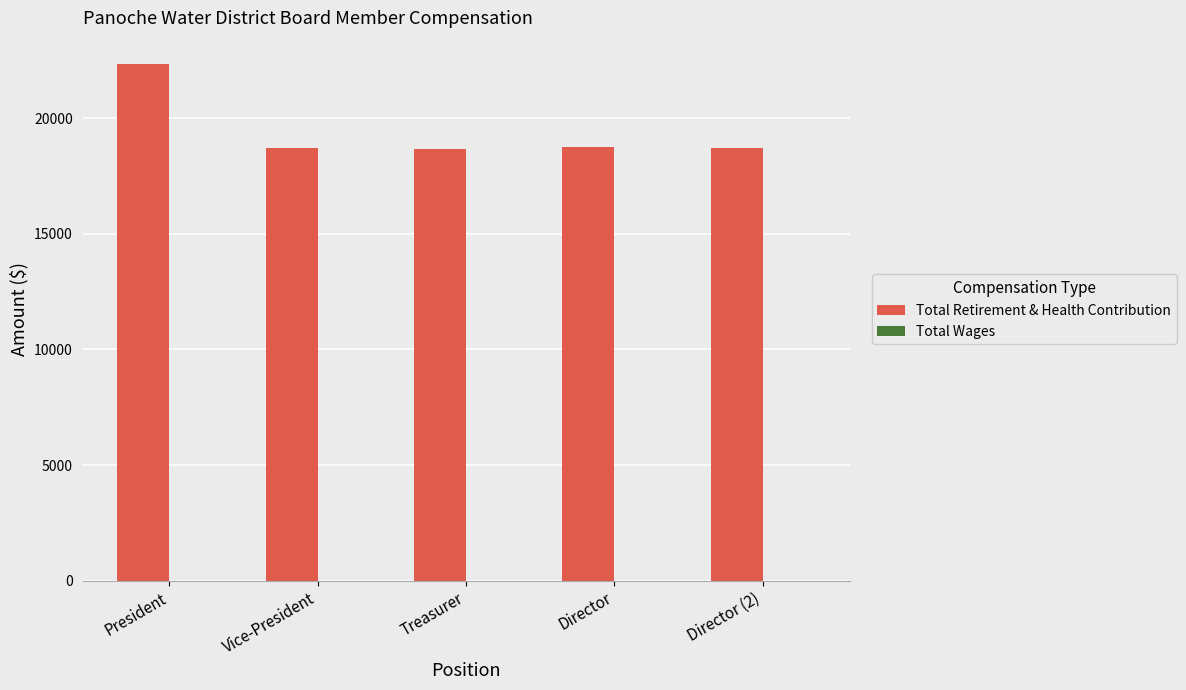

How many data points does each series have?

5